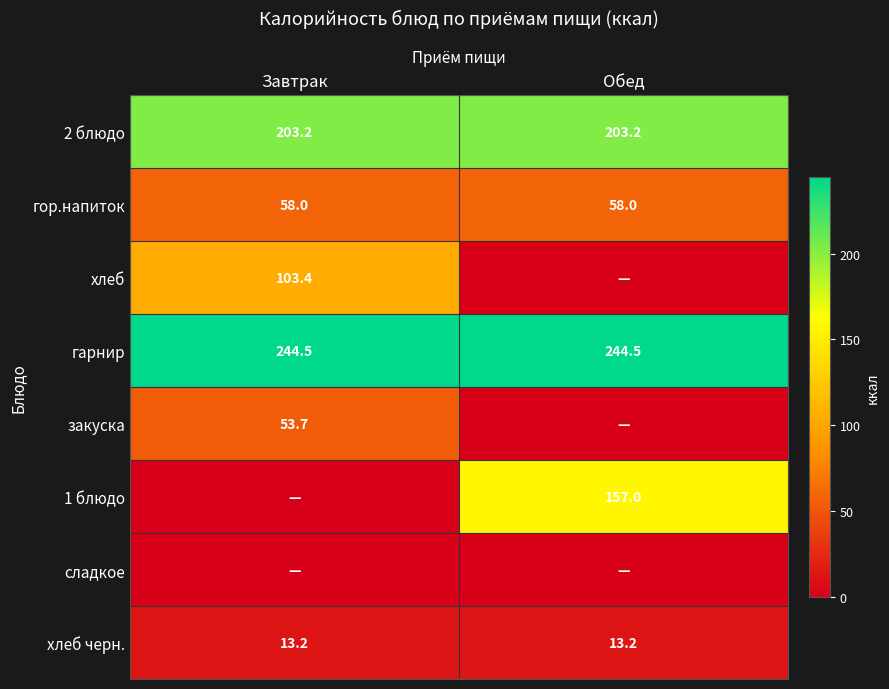

What is the average value of the хлеб черн. series?

13.2